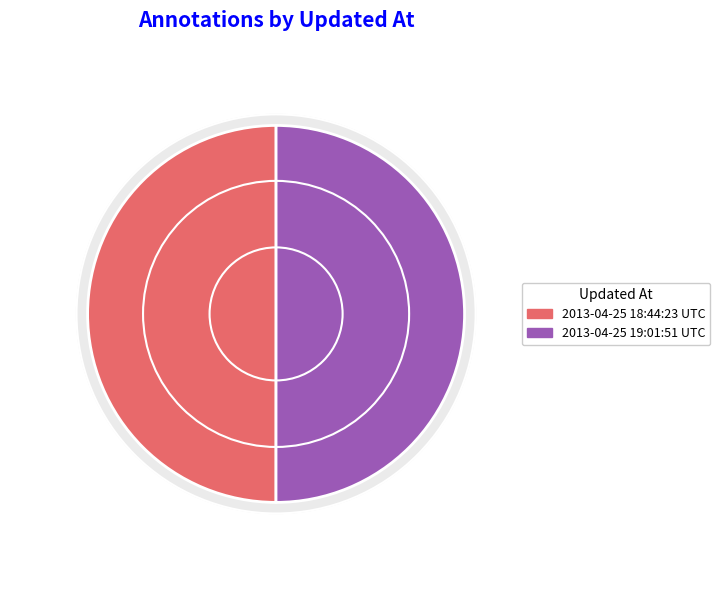

Which category accounts for the majority?

2013-04-25 19:01:51 UTC